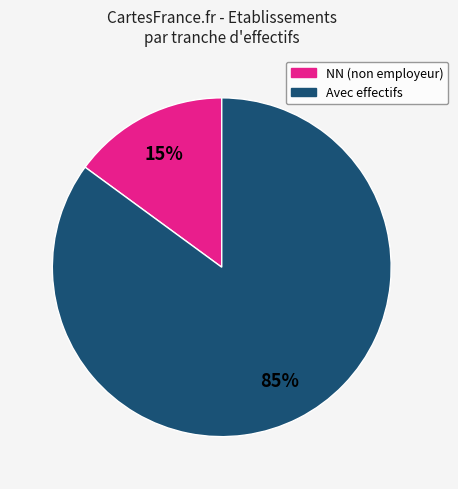

To the nearest percent, what is the difference between the largest and smallest slice percentages?

70%